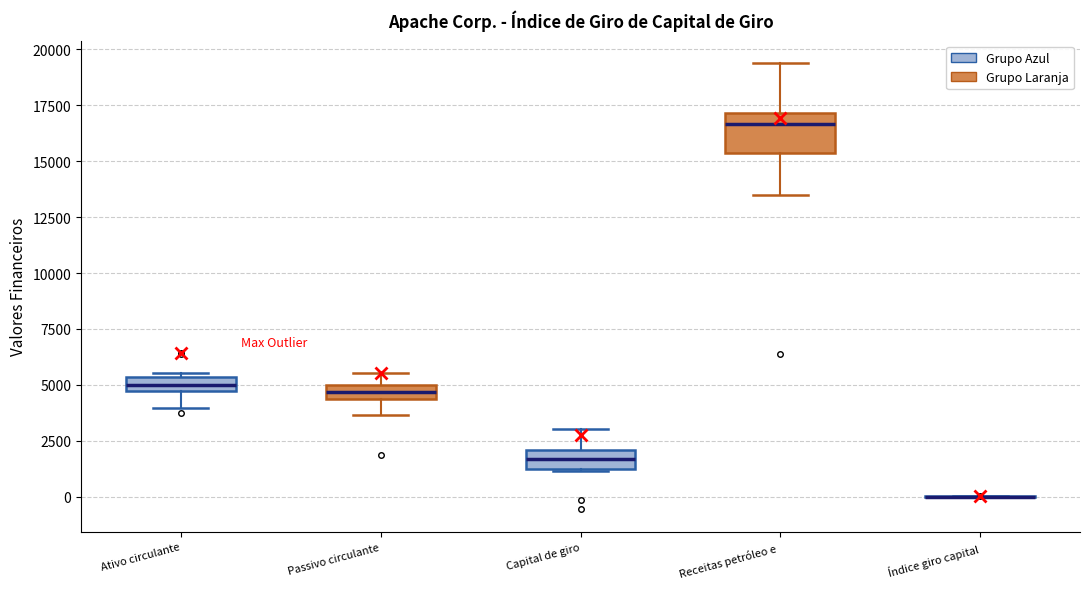

Which box is the tallest, from its lower edge to its upper edge?

Receitas petróleo e